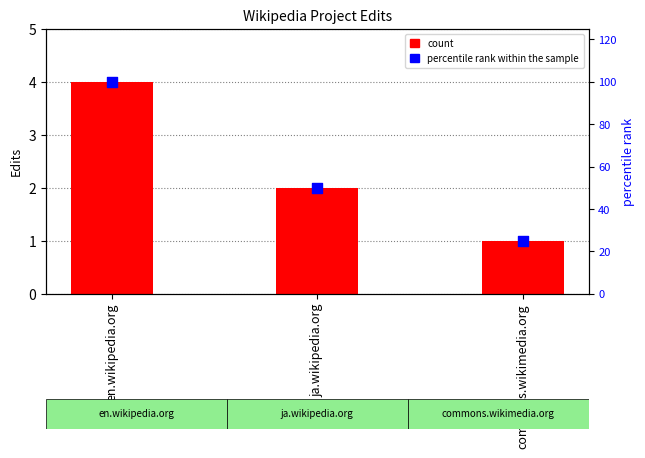

Is the value of count at en.wikipedia.org greater than the value of percentile rank within the sample at en.wikipedia.org?

No